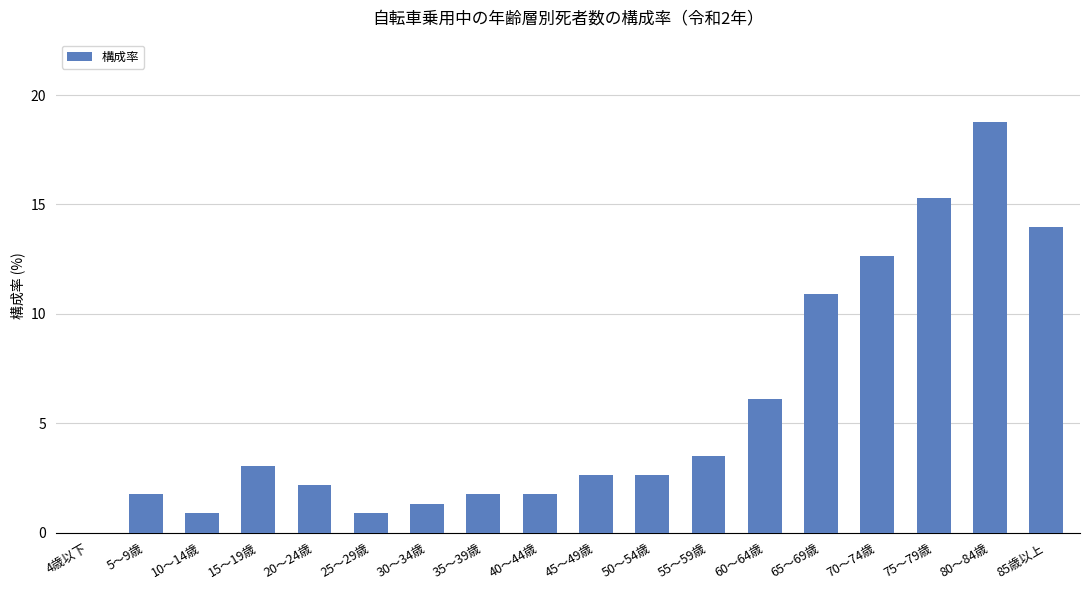

Read the value at 20～24歳.

2.2